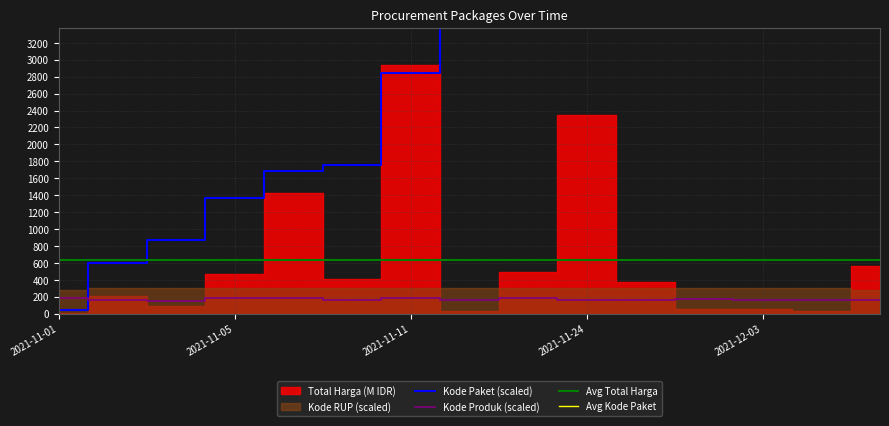

Which series changed the most between 2021-11-01 and 2021-11-28?

Kode Paket